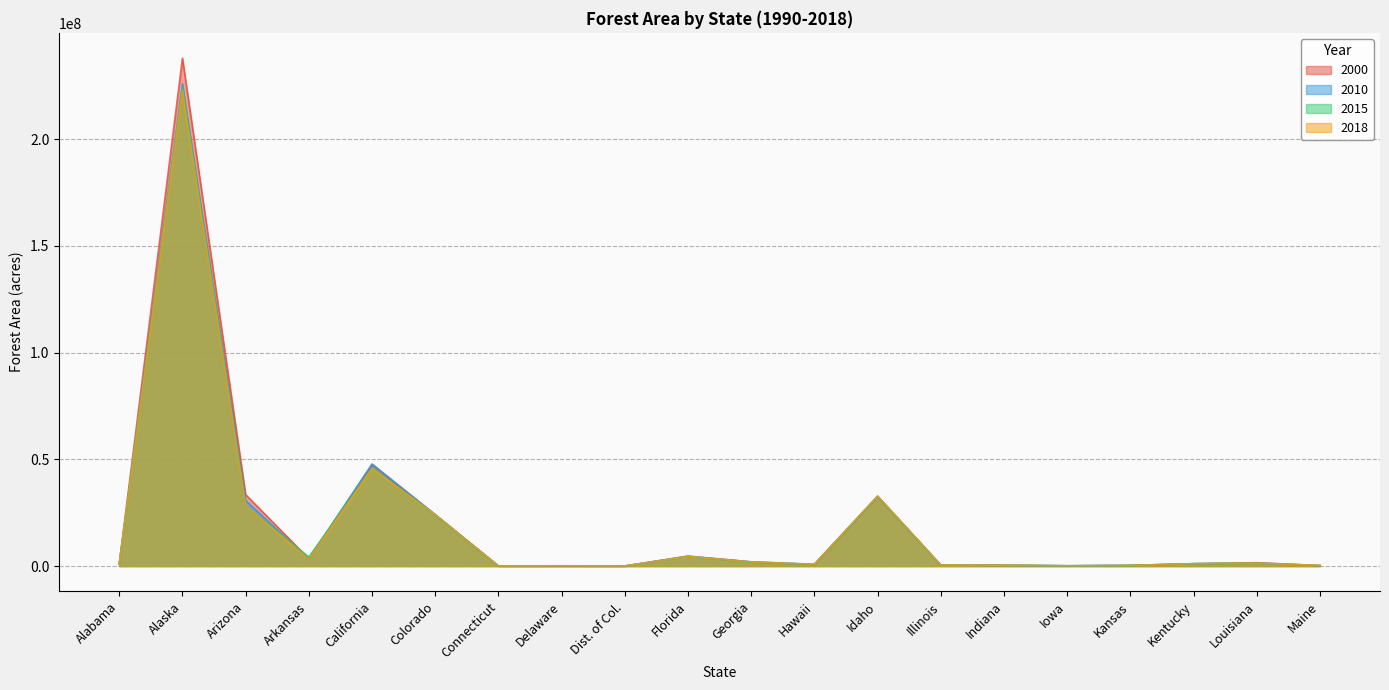

What is the highest value of the 2018 series?

222666580